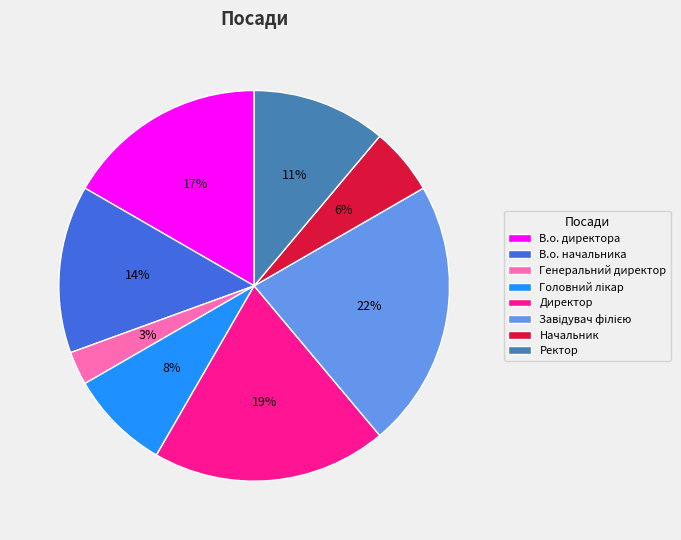

The В.о. директора slice represents 27% of the pie. True or false?

False